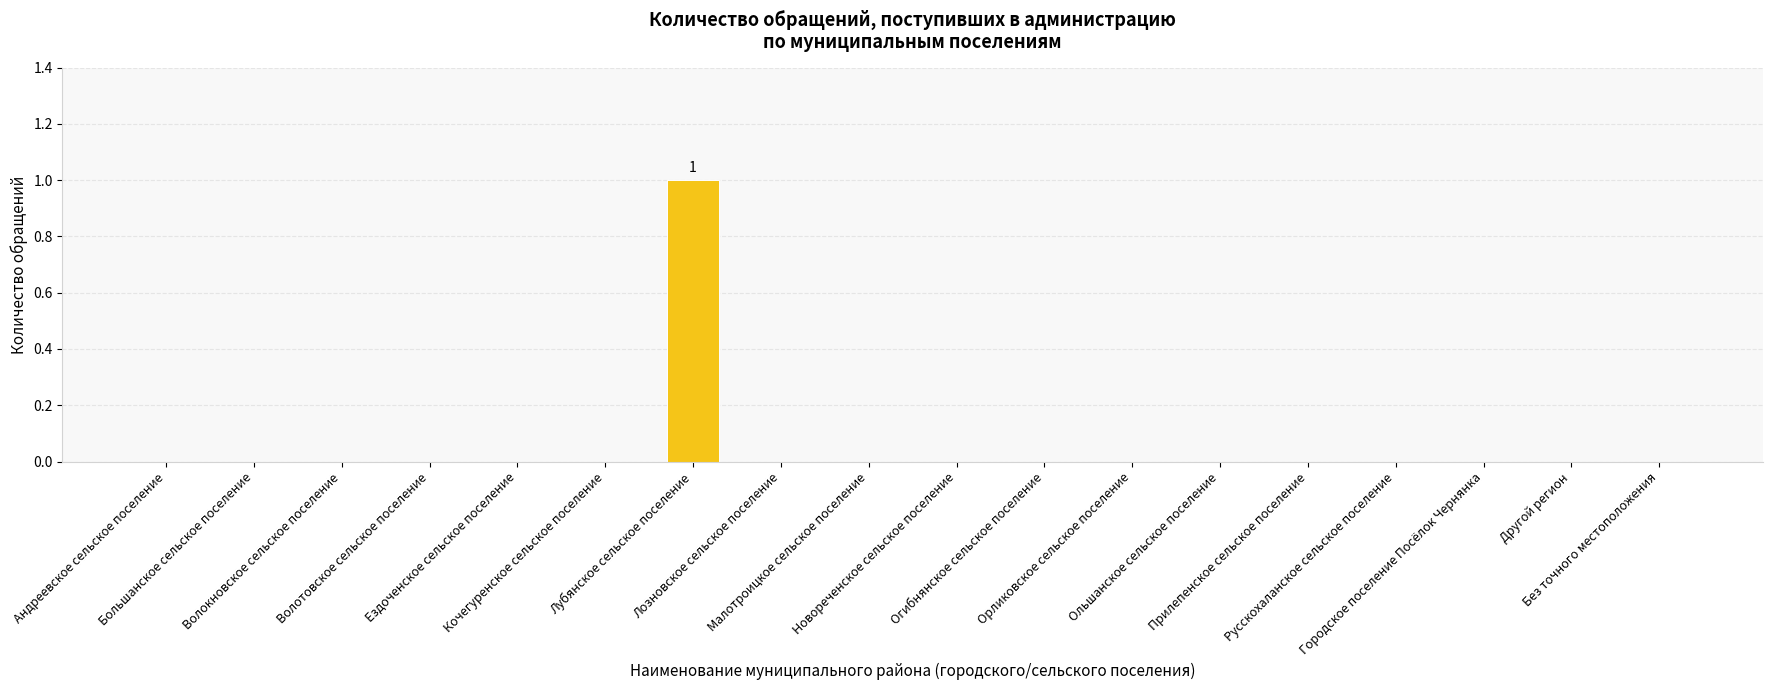

The value at Городское поселение Посёлок Чернянка is 0. True or false?

True